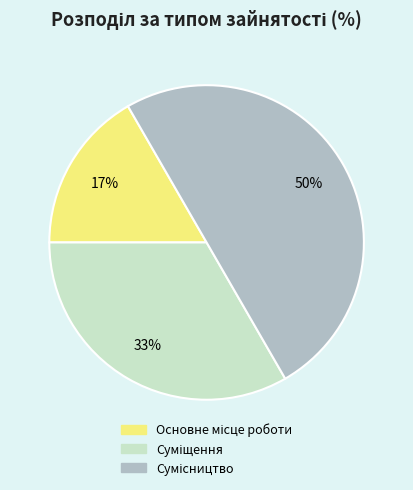

To the nearest percent, what is the difference between the largest and smallest slice percentages?

33%